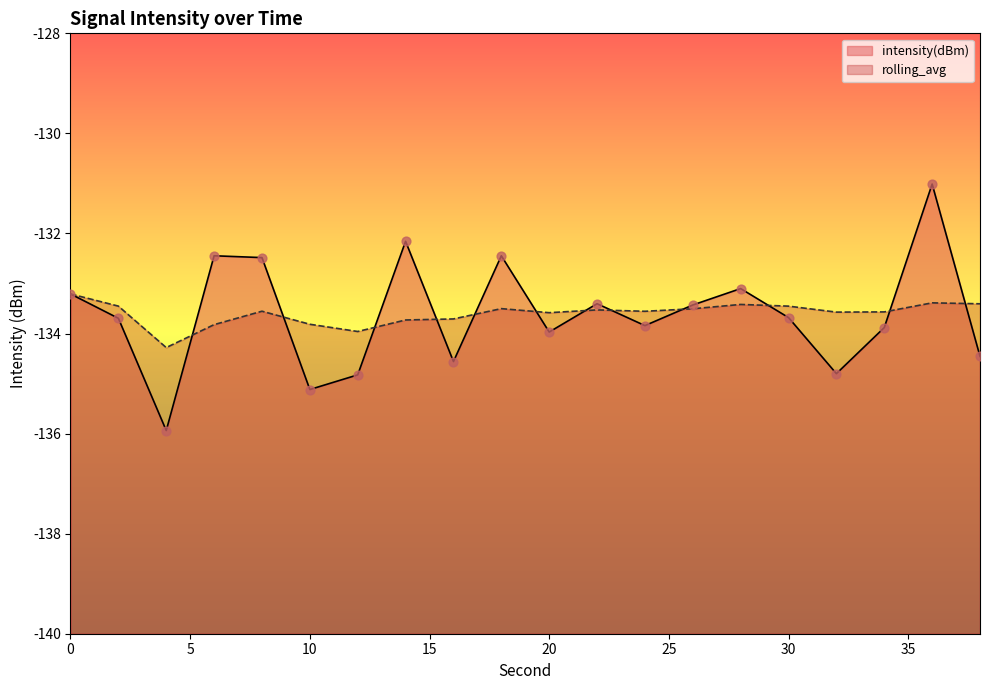

What are all the series names shown in the legend?

intensity(dBm), rolling_avg